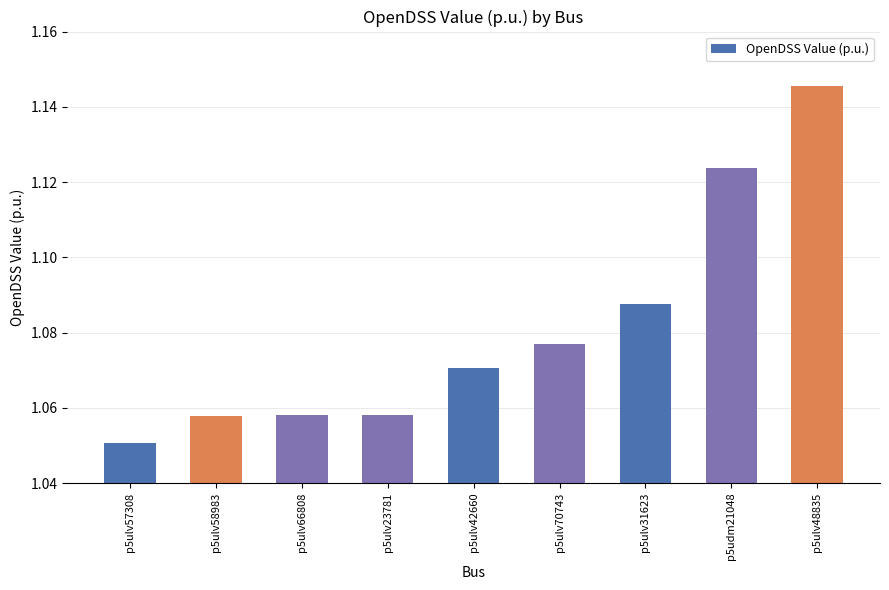

What is the ratio of the value at p5ulv23781 to the value at p5ulv48835?

0.9